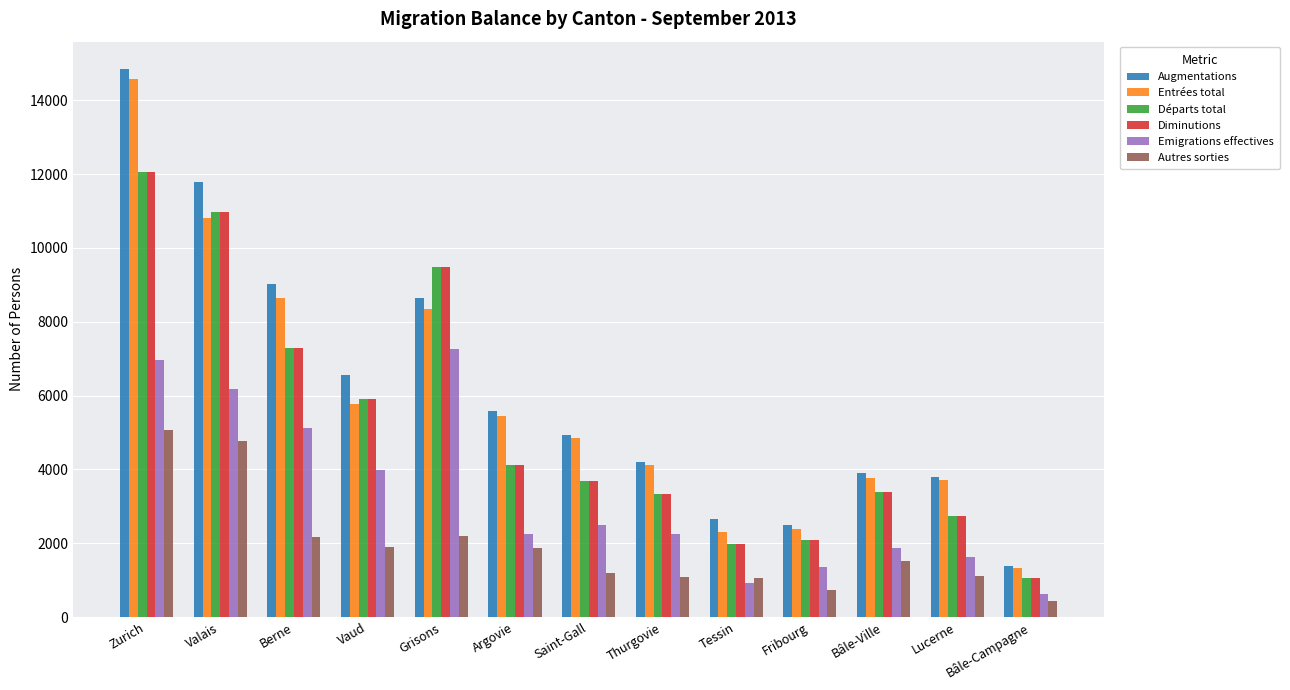

Which series has the widest spread of values?

Augmentations